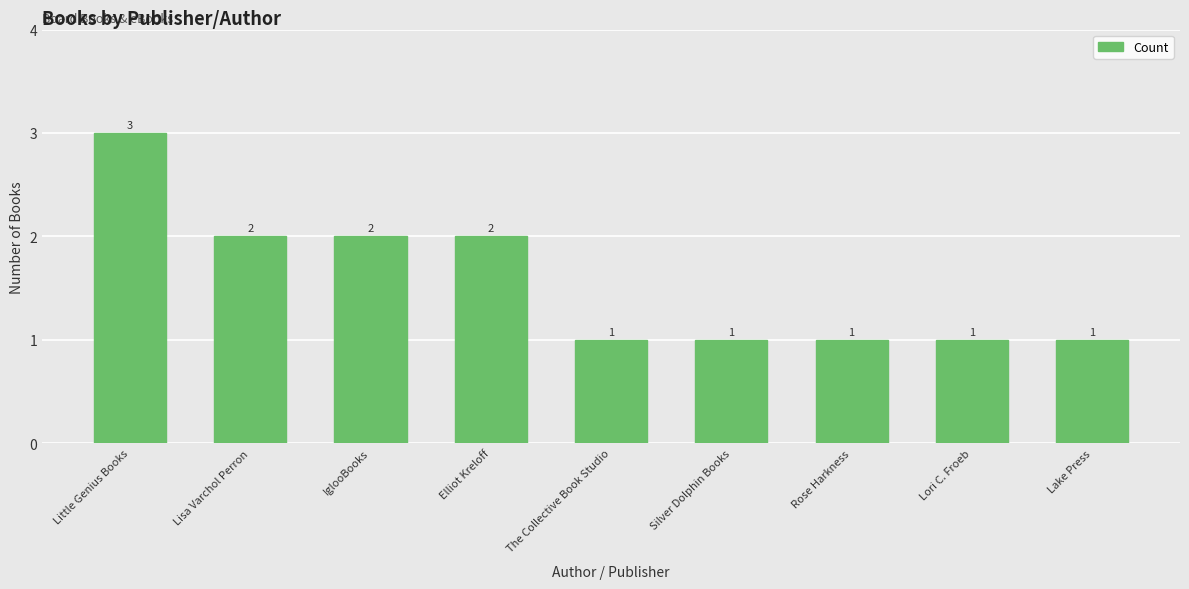

True or false: the data shows 5 at Little Genius Books.

False